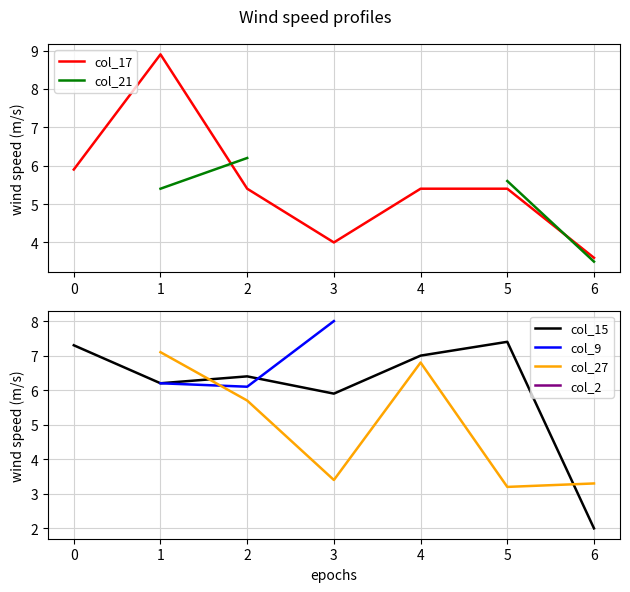

True or false: col_17 and col_15 cross at least once.

True